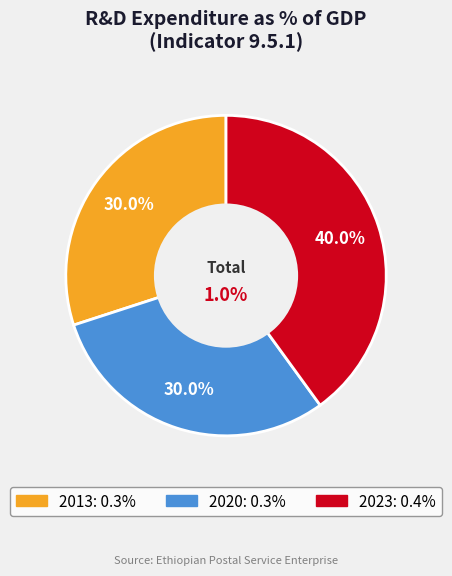

To the nearest percent, what portion does 2013 represent?

30%